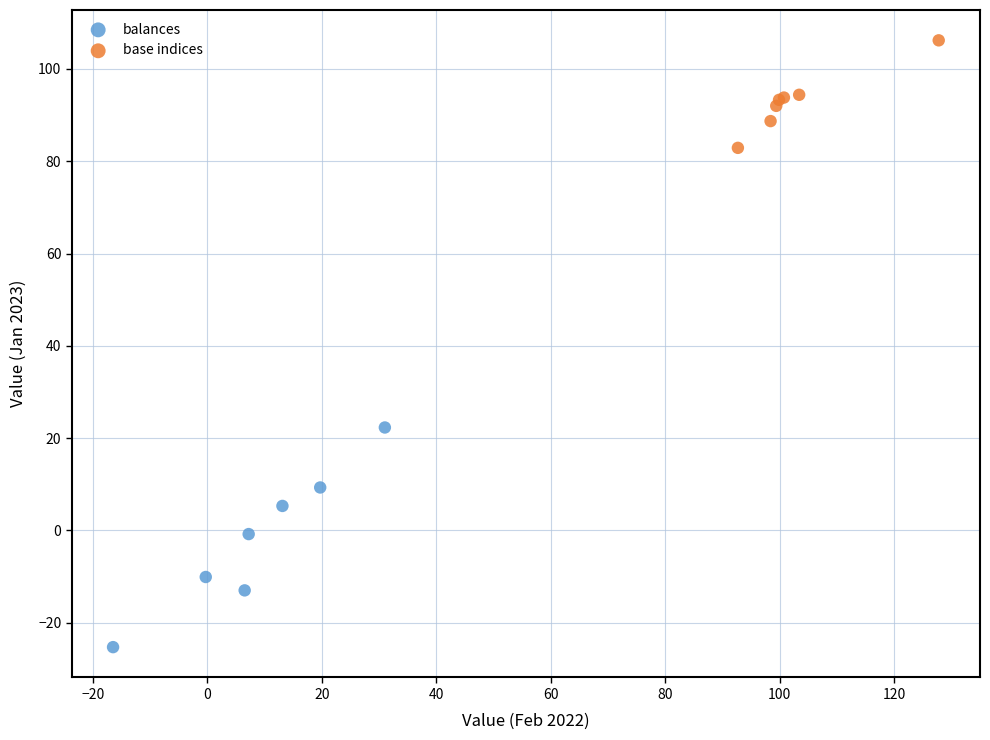

Which series contains the highest Y value?

base indices